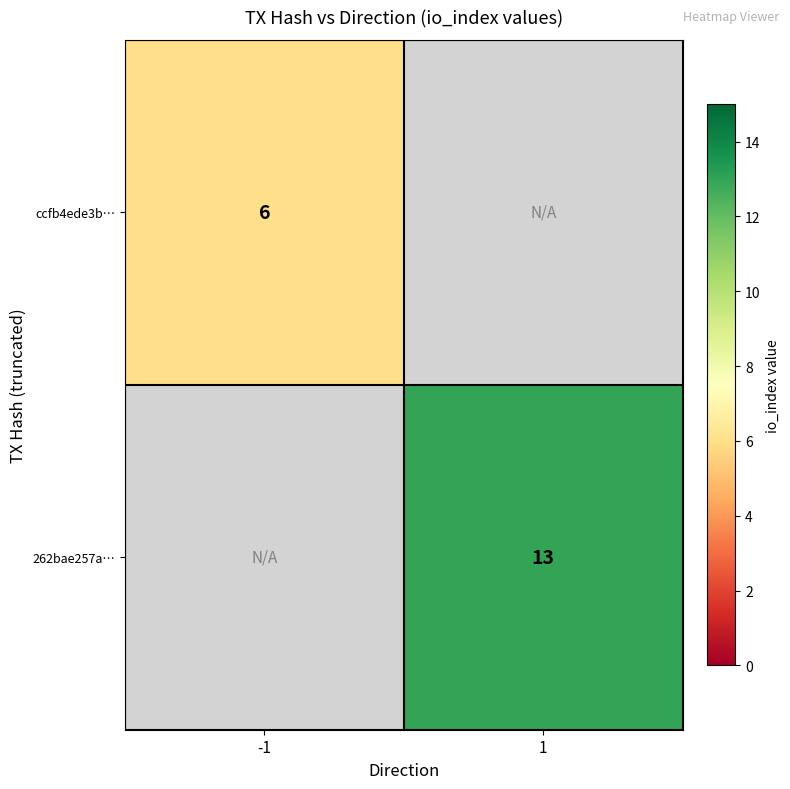

The ccfb4ede3b… series shows 6 at -1. True or false?

True